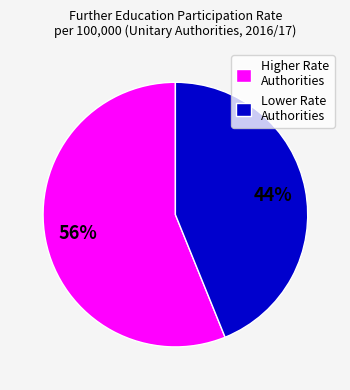

Combined, do Higher Rate Authorities and Lower Rate Authorities account for over 50%?

Yes